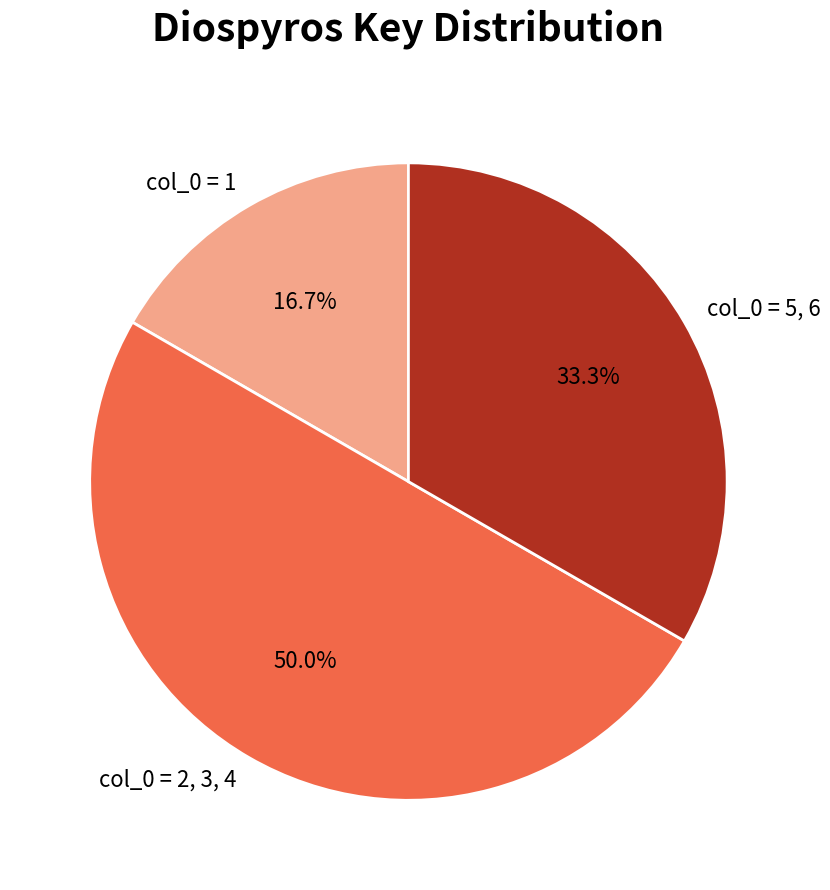

How many slices are in this pie chart?

3